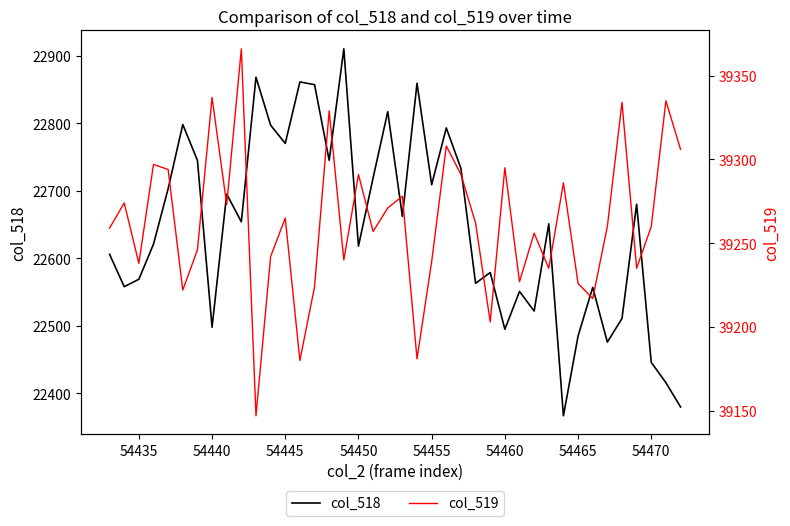

Reading left to right, extract all data points from this chart.

col_518: 22606	22558	22569	22621	22703	22798	22745	22498	22695	22654	22868	22797	22770	22861	22857	22745	22910	22618	22719	22817	22662	22859	22709	22793	22733	22563	22579	22495	22551	22522	22651	22367	22485	22557	22476	22511	22680	22446	22416	22380
col_519: 39259	39274	39238	39297	39294	39222	39246	39337	39273	39366	39147	39242	39265	39180	39224	39329	39240	39291	39257	39271	39278	39181	39239	39308	39291	39262	39203	39295	39227	39256	39235	39286	39226	39217	39260	39334	39235	39260	39335	39306